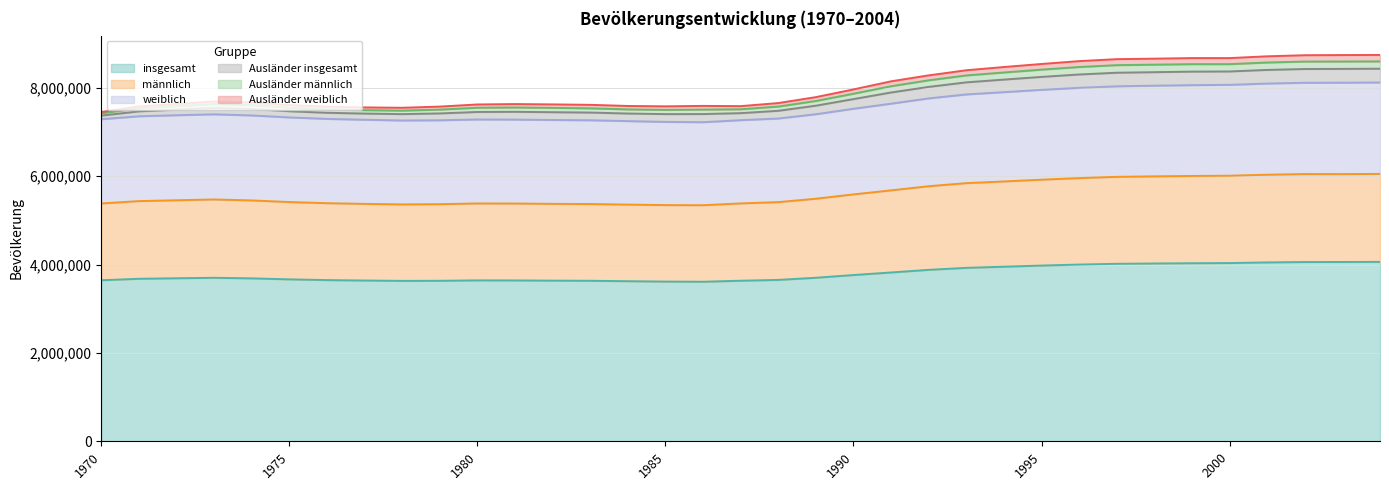

List the labels in order of männlich value, smallest first.

1986, 1985, 1984, 1978, 1979, 1983, 1977, 1982, 1981, 1980, 1970, 1987, 1976, 1988, 1975, 1971, 1974, 1972, 1973, 1989, 1990, 1991, 1992, 1993, 1994, 1995, 1996, 1997, 1998, 1999, 2000, 2001, 2003, 2002, 2004